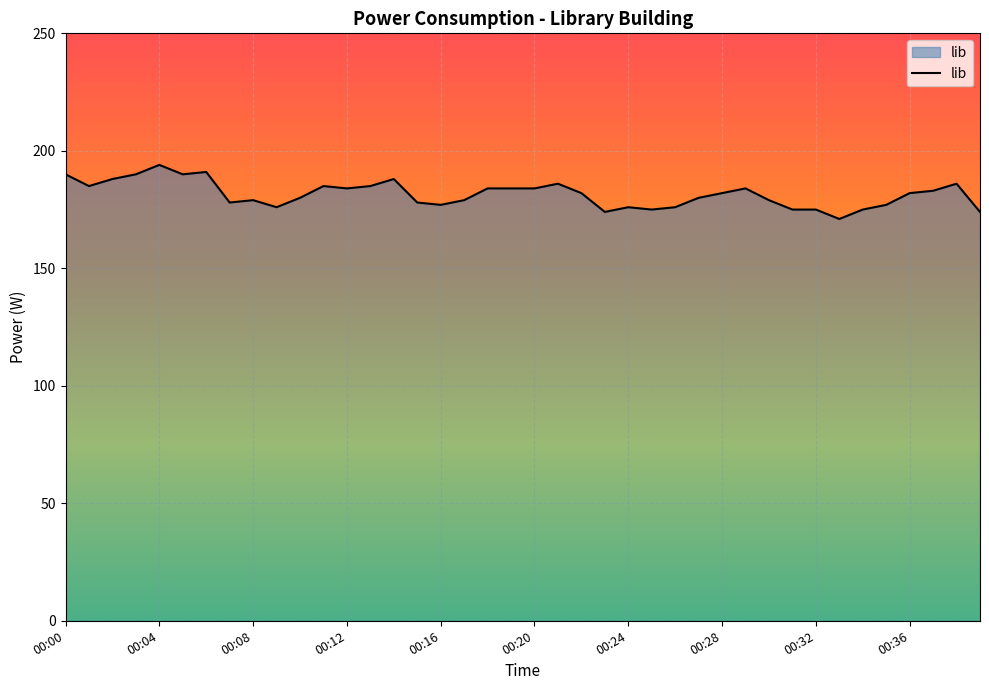

What is the smallest value displayed?

171